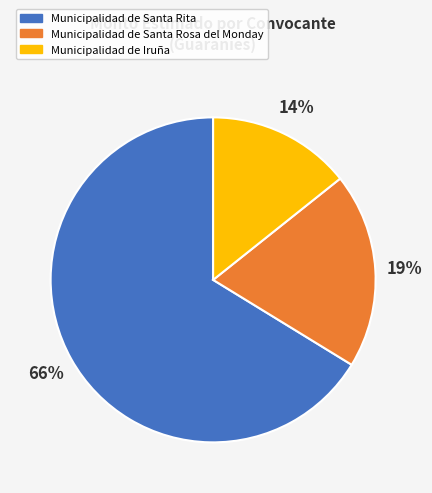

Does any single category account for the majority?

Yes